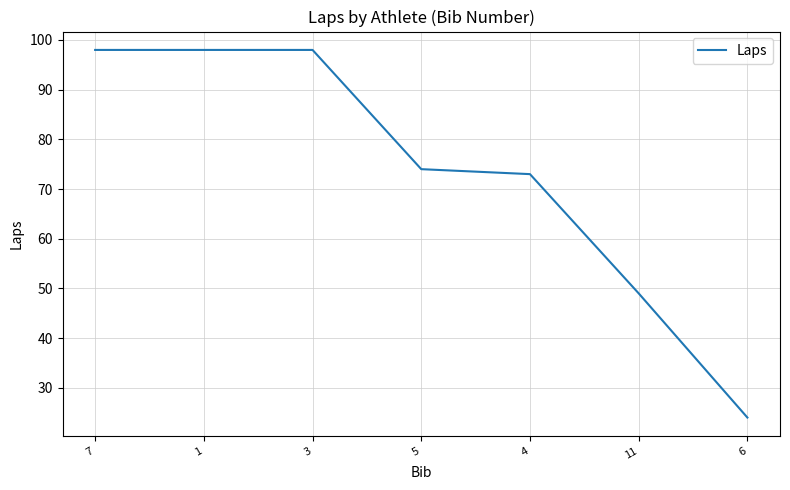

Reading left to right, transcribe all the data shown in this chart.

7=98	1=98	3=98	5=74	4=73	11=49	6=24